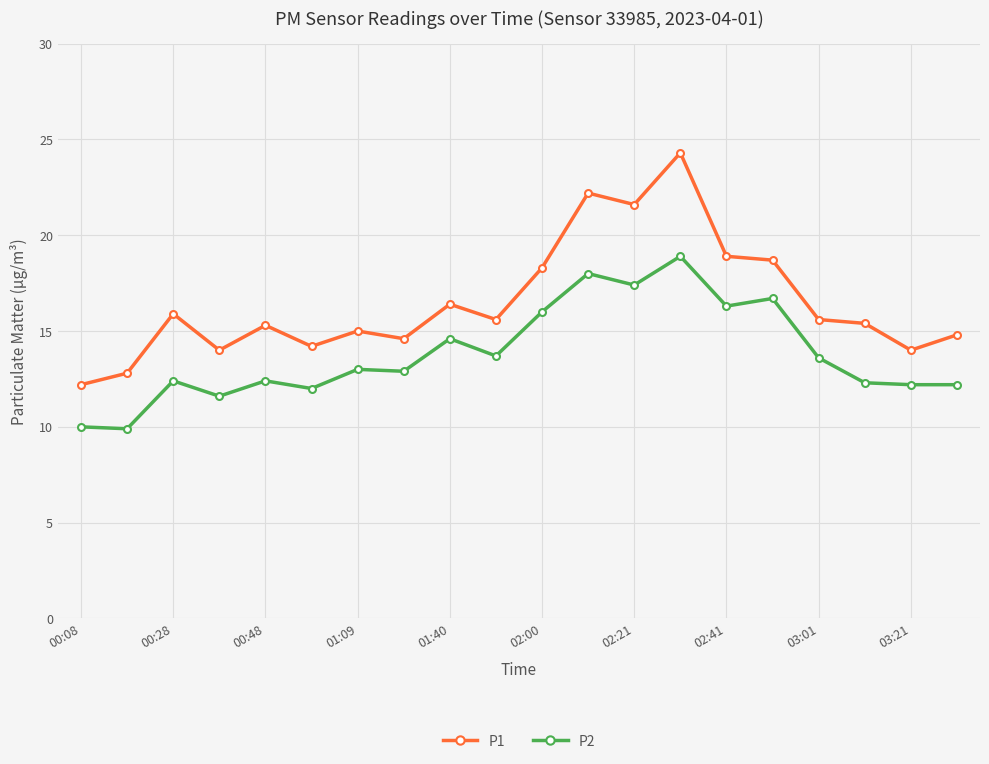

True or false: P2 and P1 cross at least once.

False